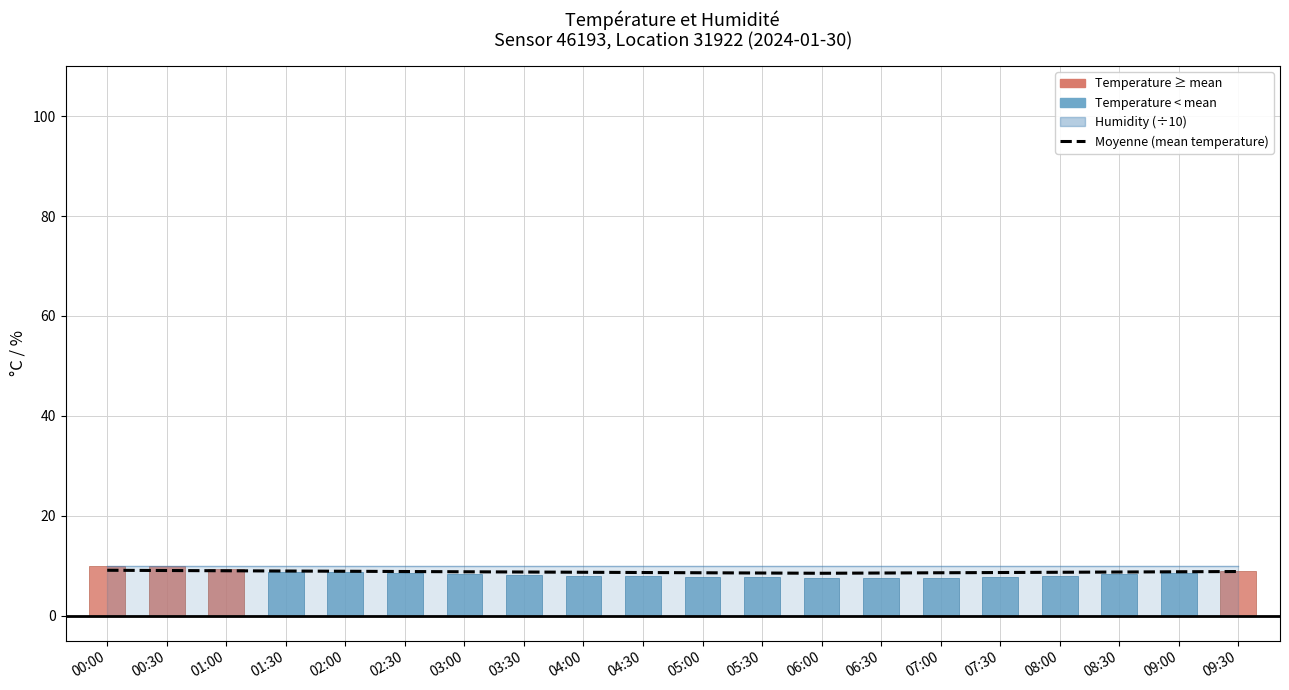

True or false: the data shows 2.3 at 08:00.

False